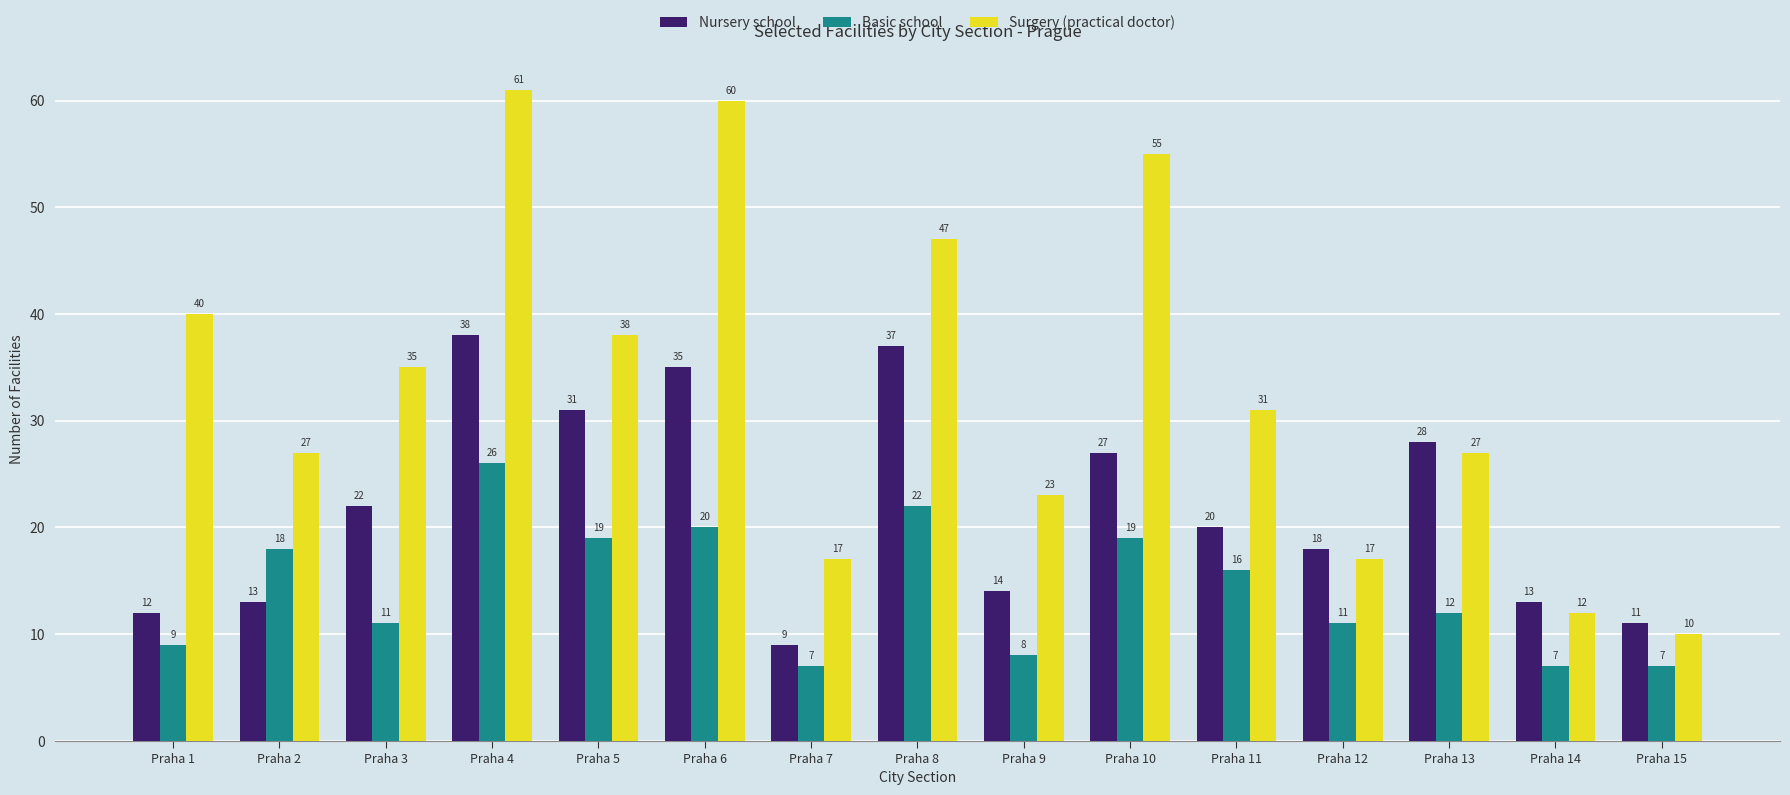

Reading left to right, what are all the values shown in this chart?

Nursery school: 12	13	22	38	31	35	9	37	14	27	20	18	28	13	11
Basic school: 9	18	11	26	19	20	7	22	8	19	16	11	12	7	7
Surgery (practical doctor): 40	27	35	61	38	60	17	47	23	55	31	17	27	12	10